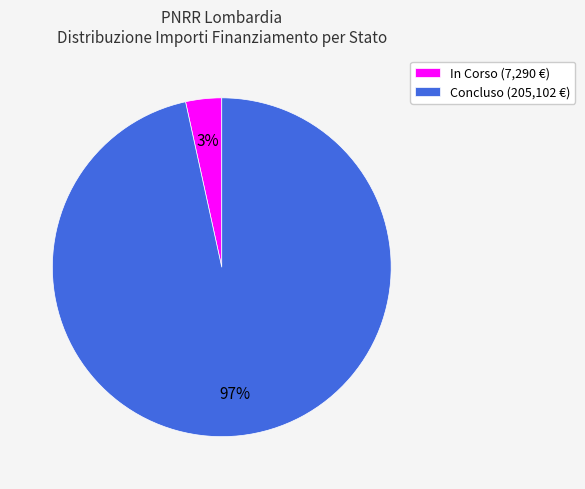

What percentage is the In Corso (7,290 €) slice, to the nearest percent?

3%